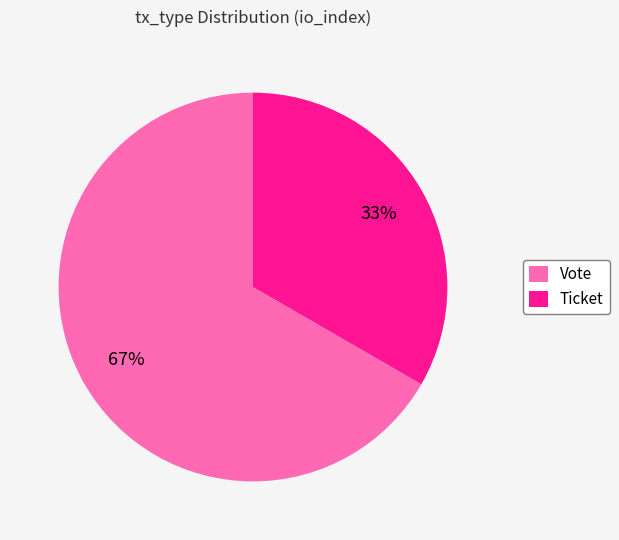

How many slices are in this pie chart?

2